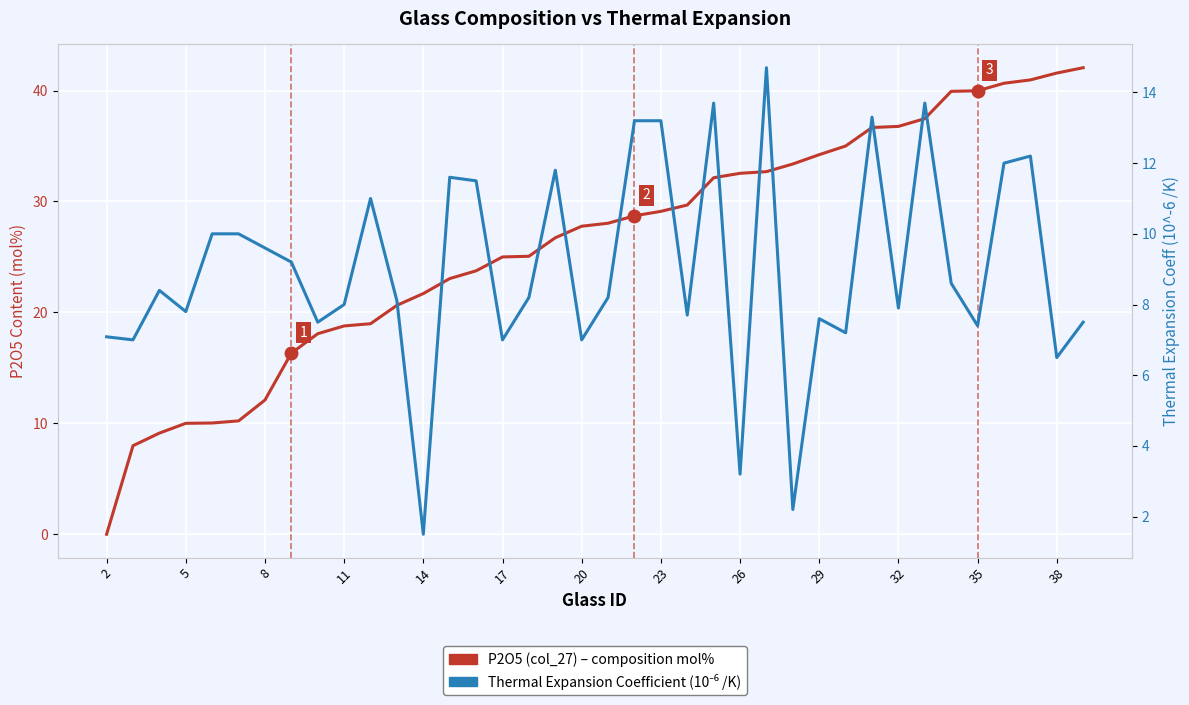

Does the chart display data point markers on the line(s)?

No